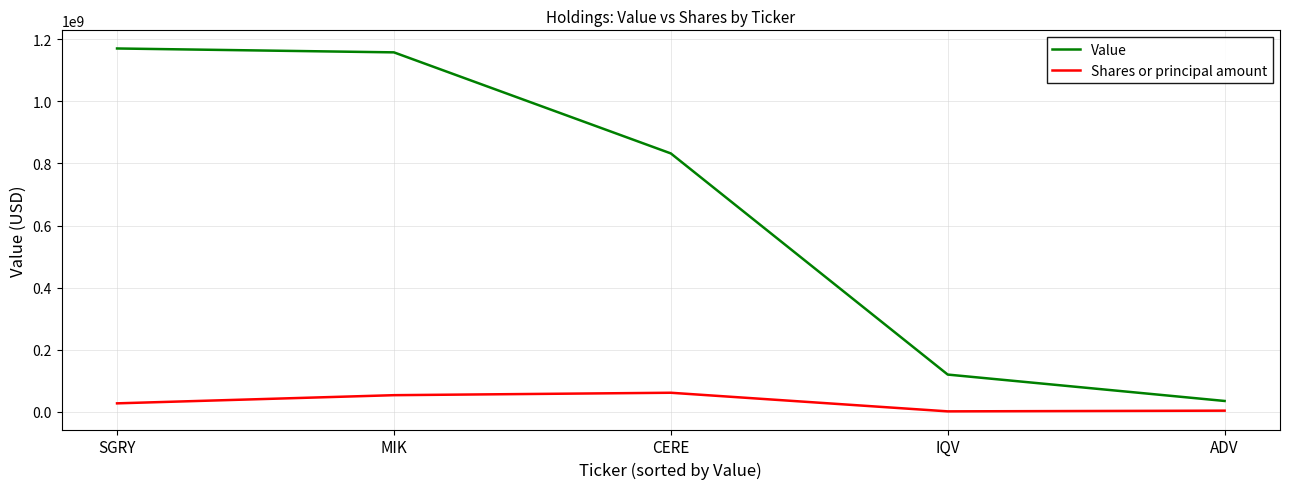

Read the Value value at MIK, to the nearest 10.

1158409000